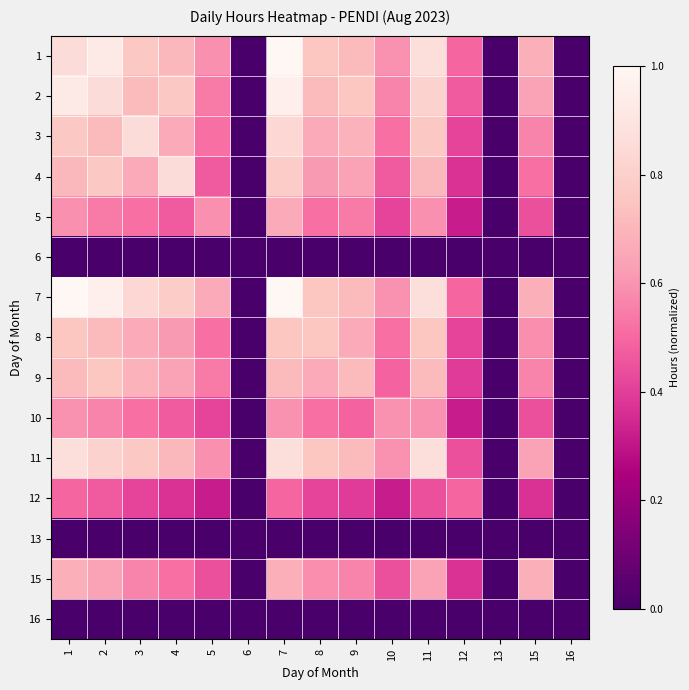

At how many categories does at least one series exceed 0?

12